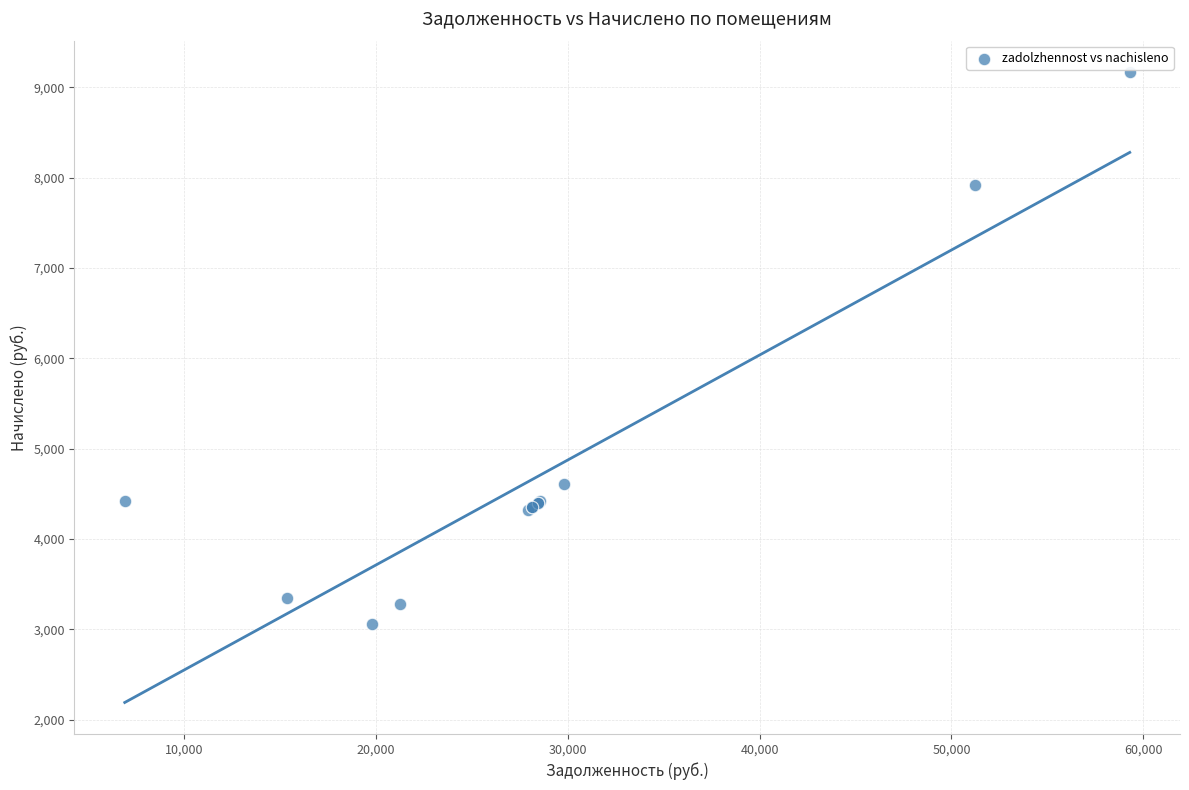

What Y value in the scatter plot is closest to 6115?

4608.0